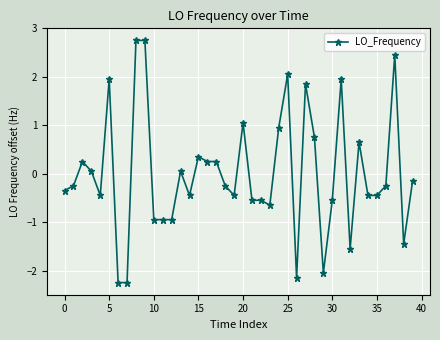

What is the difference between the second highest and second lowest values?

5.0